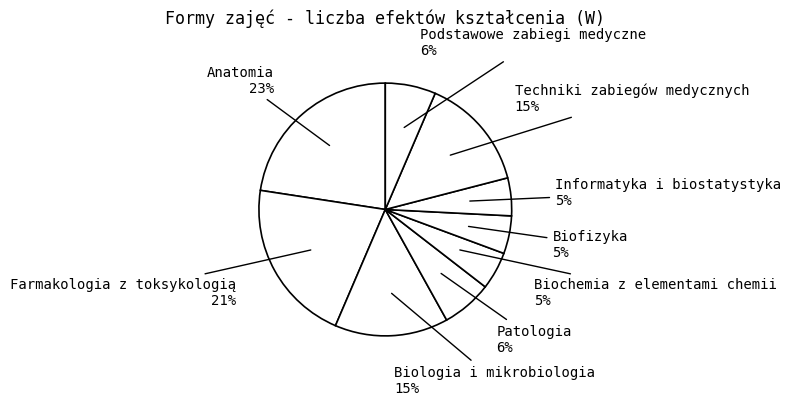

Count the number of slices in the pie.

9